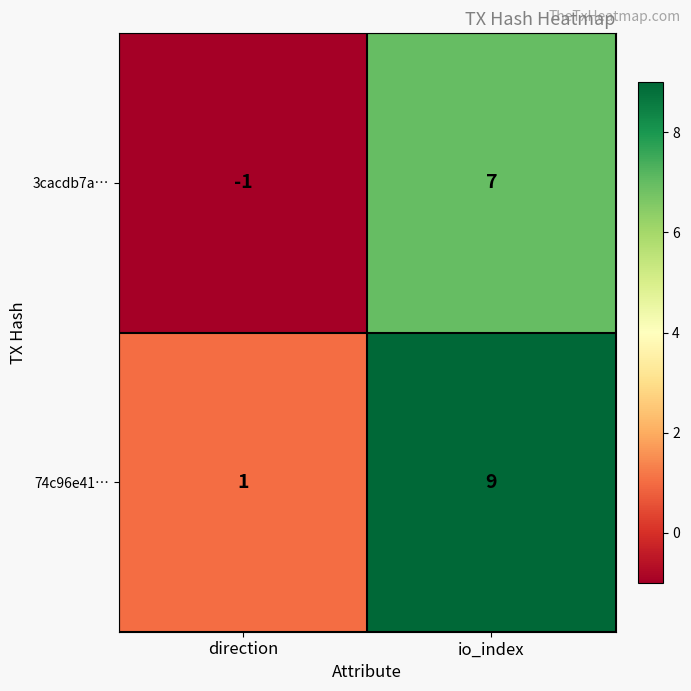

The 74c96e41… series shows 2 at direction. True or false?

False